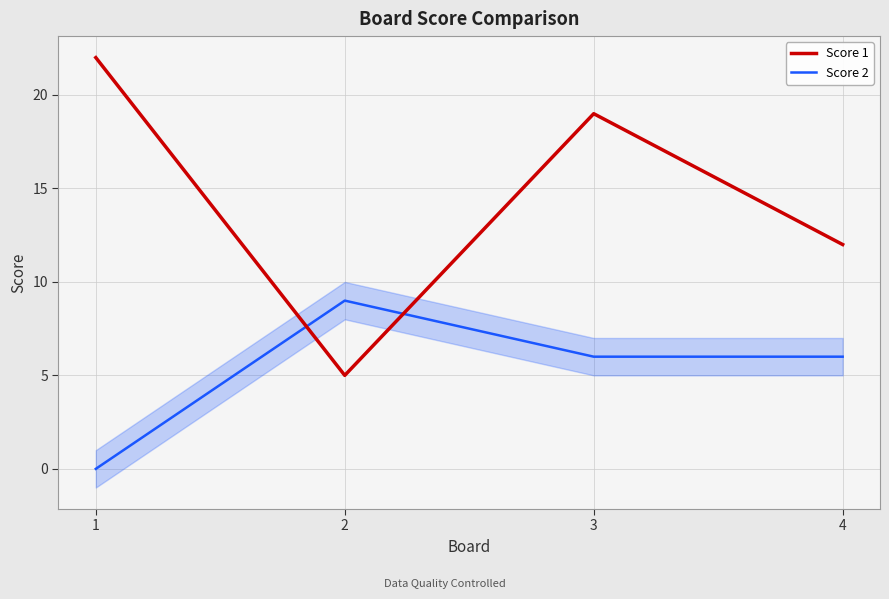

At which label is Score 2 closest to 4?

3